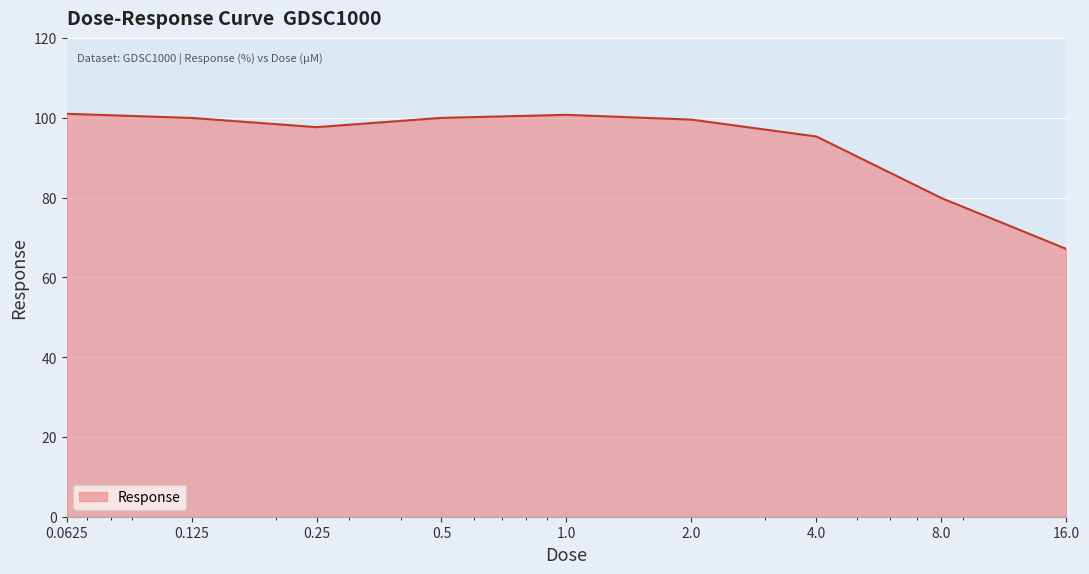

What is the smallest value displayed?

67.1